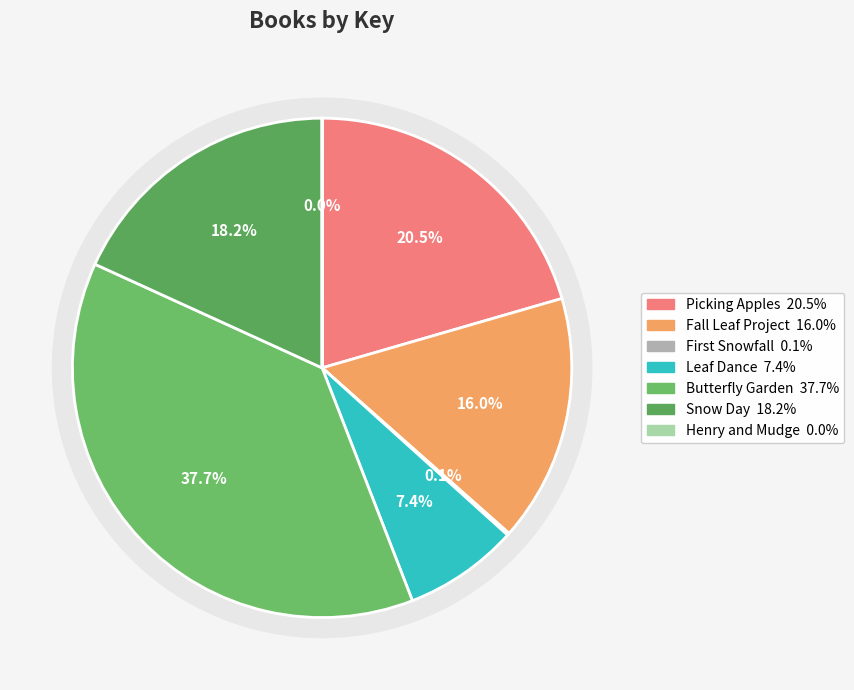

To the nearest percent, what is the average slice percentage?

14%